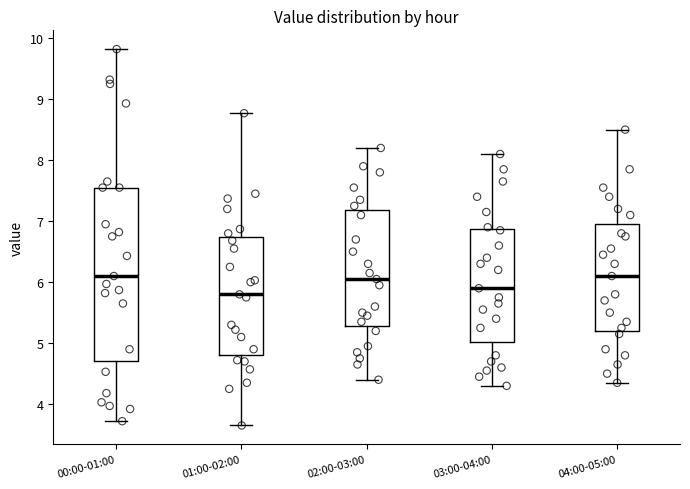

Which box is the tallest, from its lower edge to its upper edge?

00:00-01:00